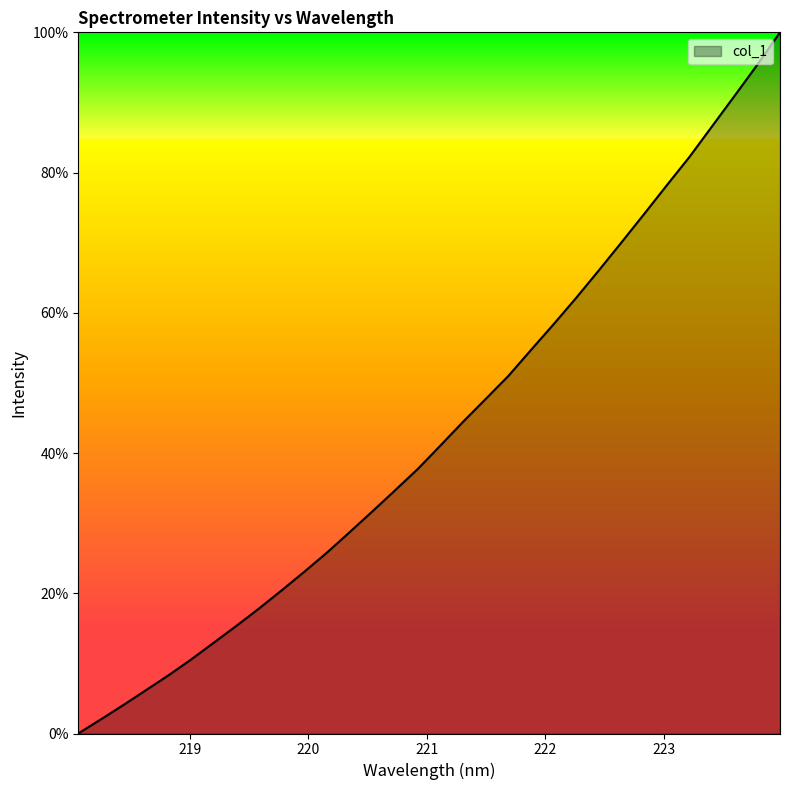

Reading left to right, transcribe all the data shown in this chart.

0.0	2.0	4.1	6.2	8.3	10.6	13.0	15.4	17.9	20.5	23.1	25.9	28.8	31.7	34.7	37.8	41.1	44.5	47.7	51.0	54.7	58.4	62.2	66.1	70.1	74.1	78.2	82.3	86.6	91.0	95.4	100.0